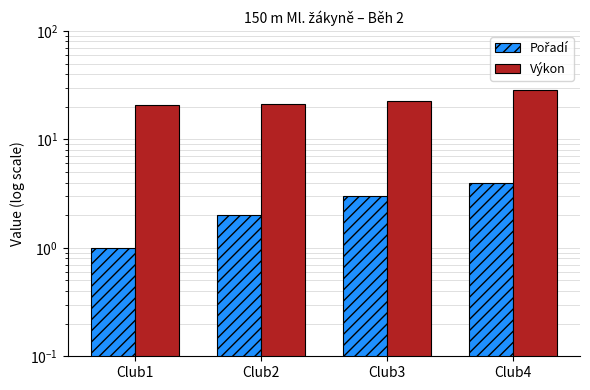

What is the spread (max minus min) of values at Club1?

19.9